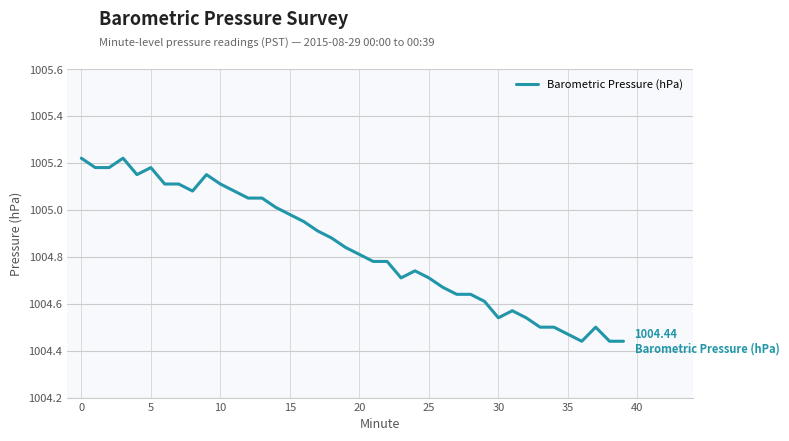

What is the difference between the maximum and minimum values?

0.8